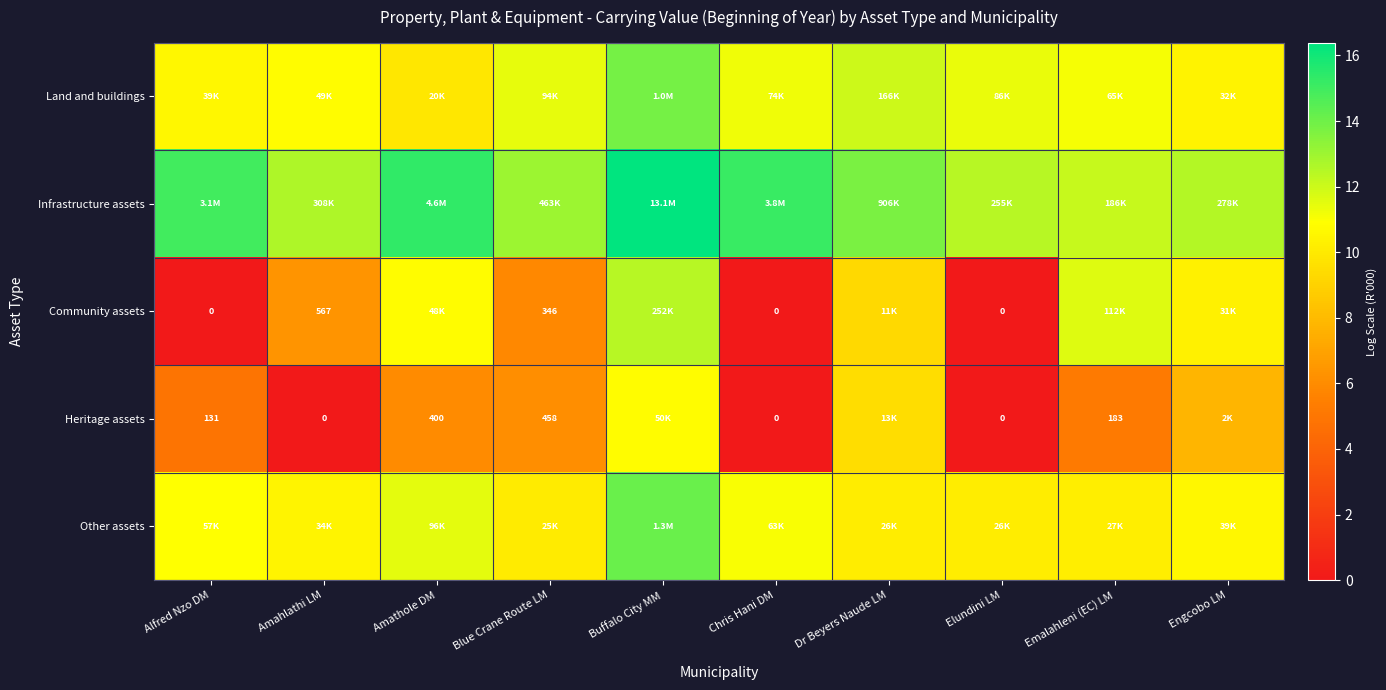

Rank the series at Amahlathi LM from lowest to highest value.

Heritage assets, Community assets, Other assets, Land and buildings, Infrastructure assets